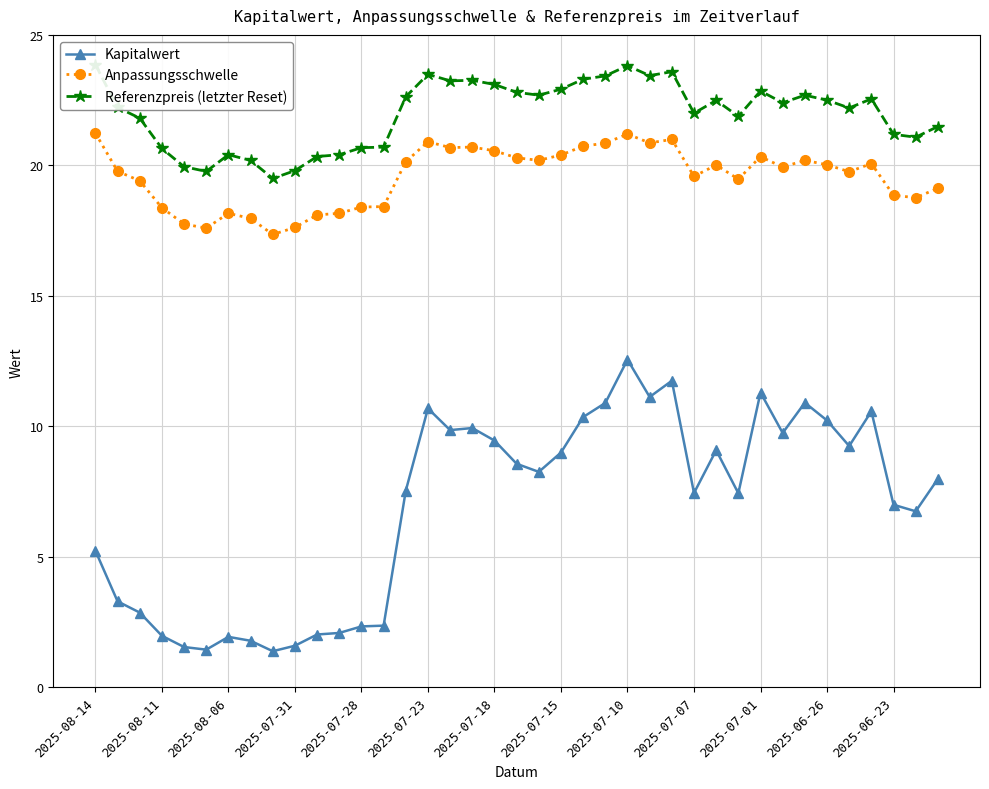

What is the greatest value displayed?

23.9